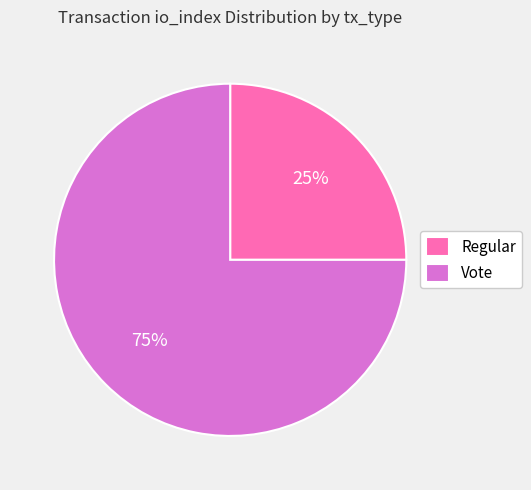

Combined, do Regular and Vote account for over 50%?

Yes